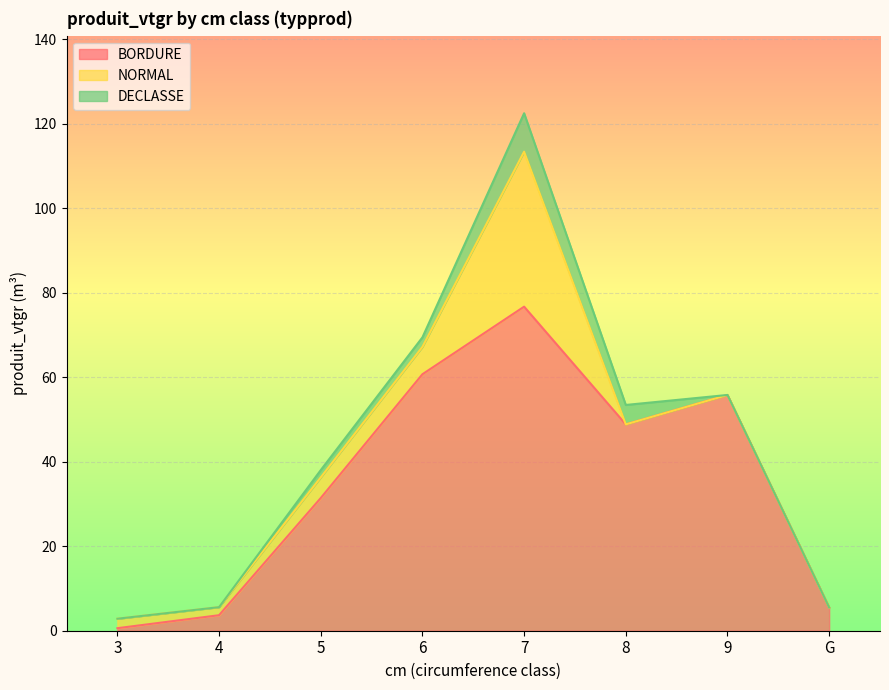

How many intersections are there between NORMAL and DECLASSE?

1